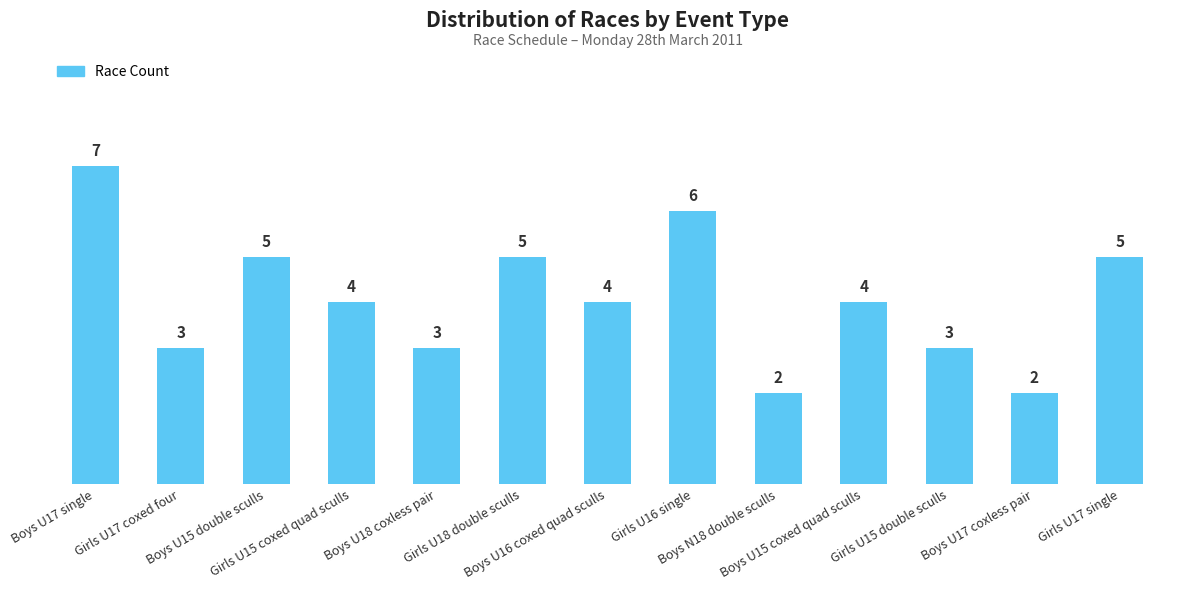

Reading right to left, transcribe all the data shown in this chart.

5	2	3	4	2	6	4	5	3	4	5	3	7